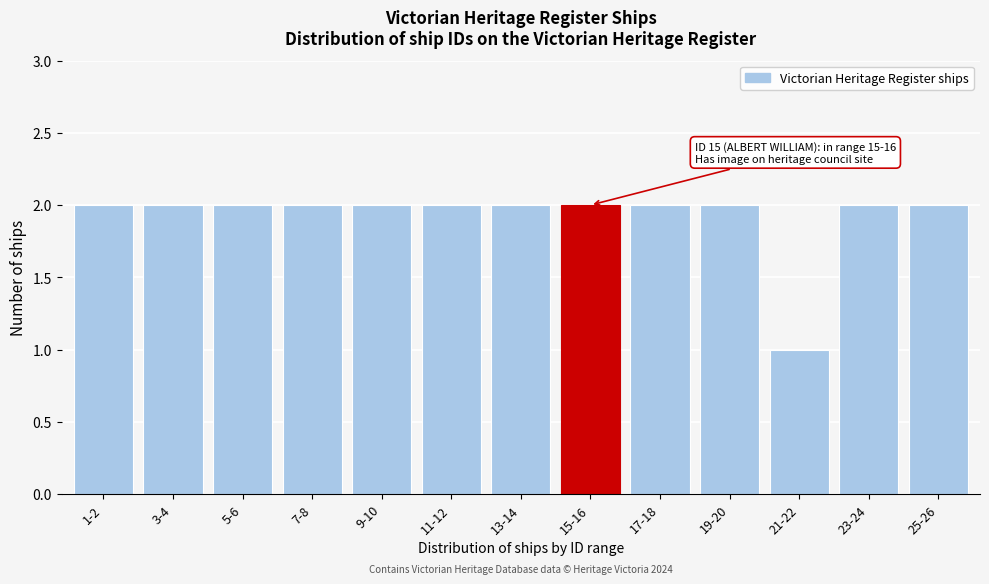

Reading left to right, what are all the values shown in this chart?

1-2=2	3-4=2	5-6=2	7-8=2	9-10=2	11-12=2	13-14=2	15-16=2	17-18=2	19-20=2	21-22=1	23-24=2	25-26=2